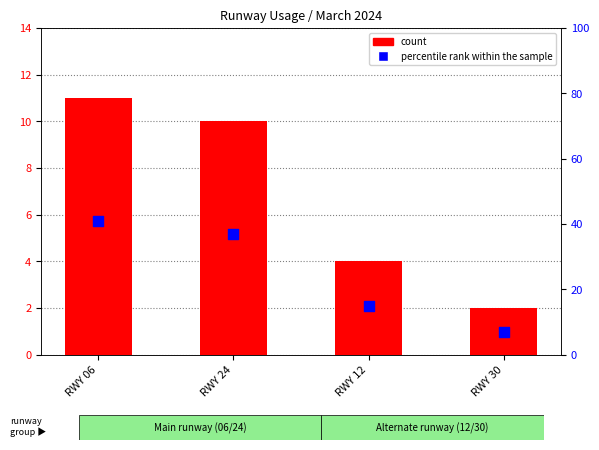

Which series reaches the minimum Y coordinate?

count